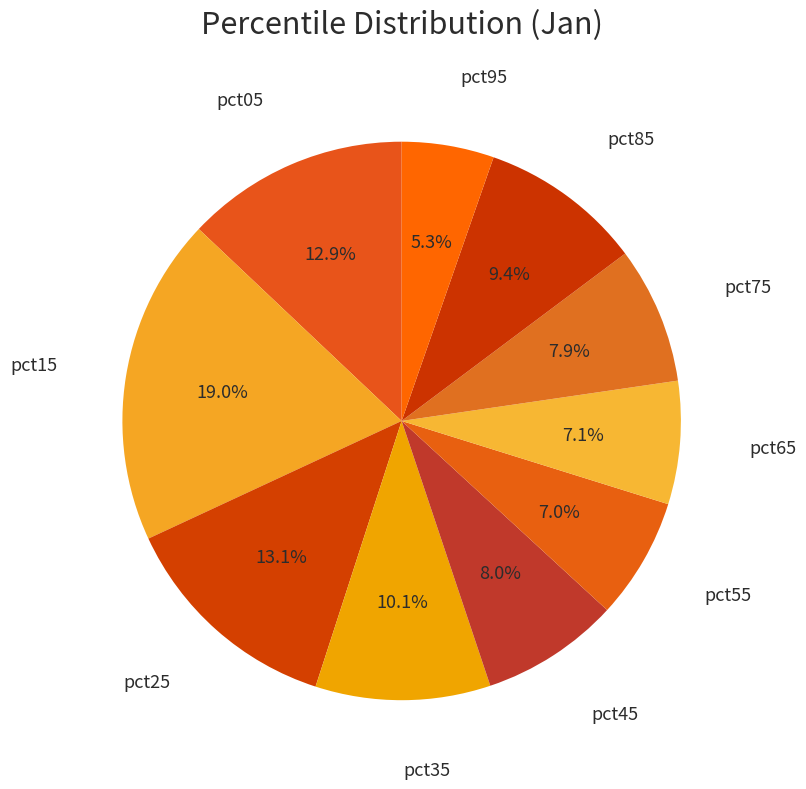

How many slices are in this pie chart?

10